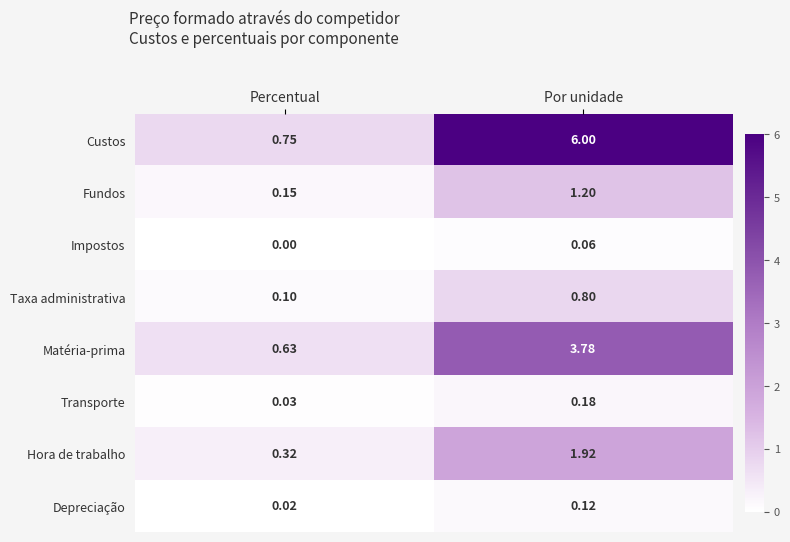

What is the greatest value displayed?

6.0